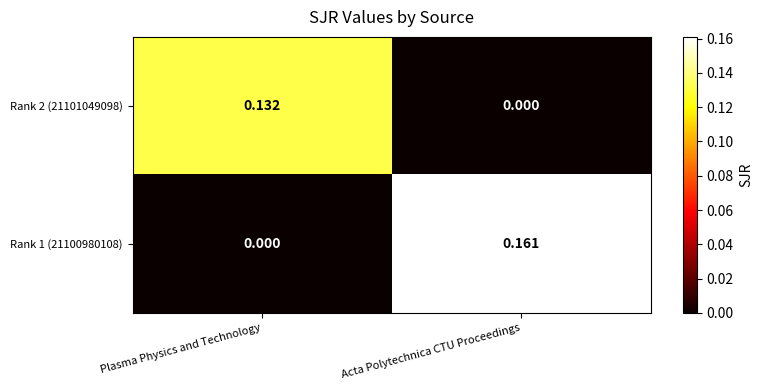

Is the value of Rank 1 (21100980108) at Acta Polytechnica CTU Proceedings greater than the value of Rank 2 (21101049098) at Plasma Physics and Technology?

Yes